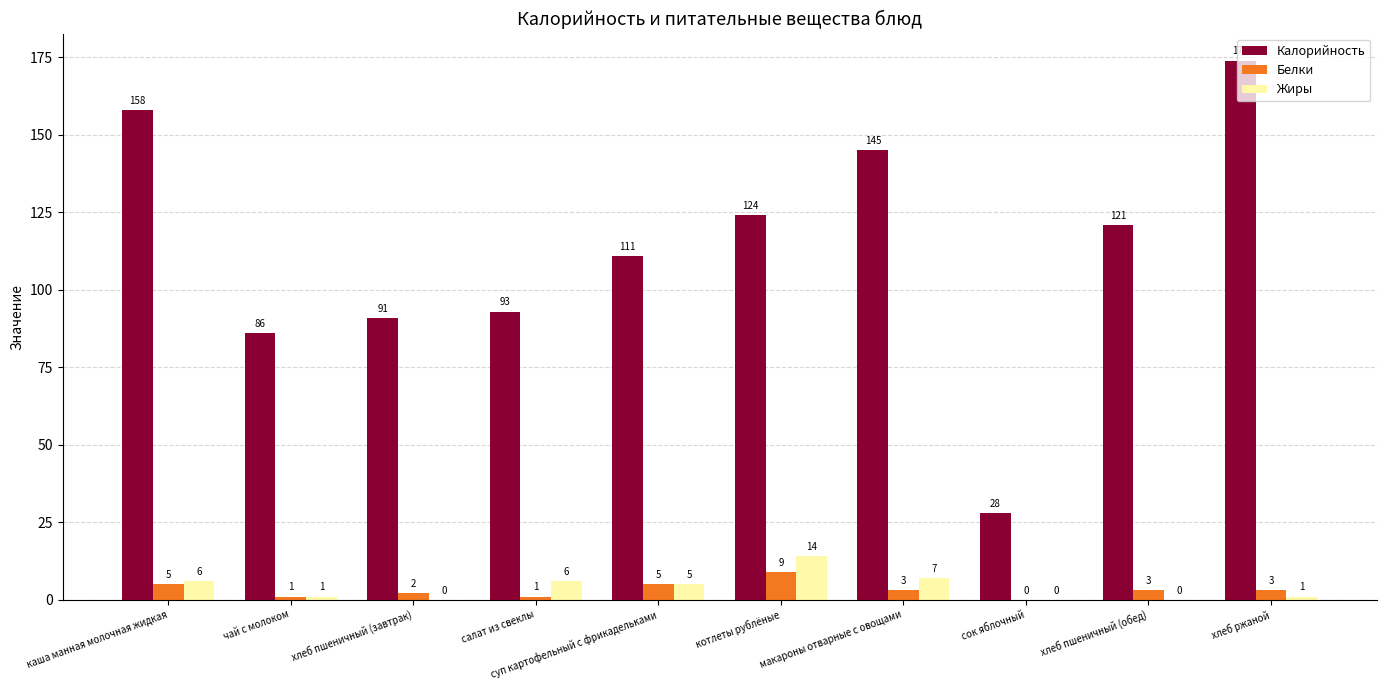

What is the approximate value of Жиры at чай с молоком?

1